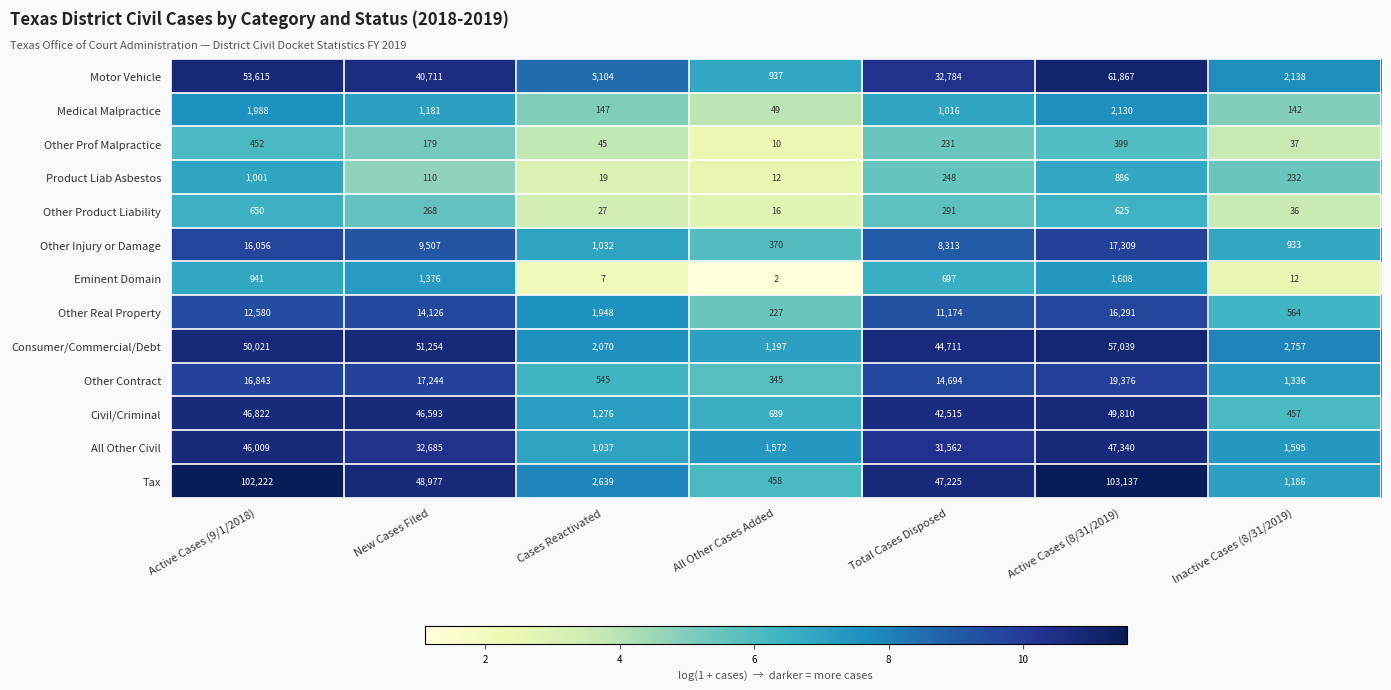

What value does the Tax series have at Active Cases (9/1/2018), to the nearest 10?

102220